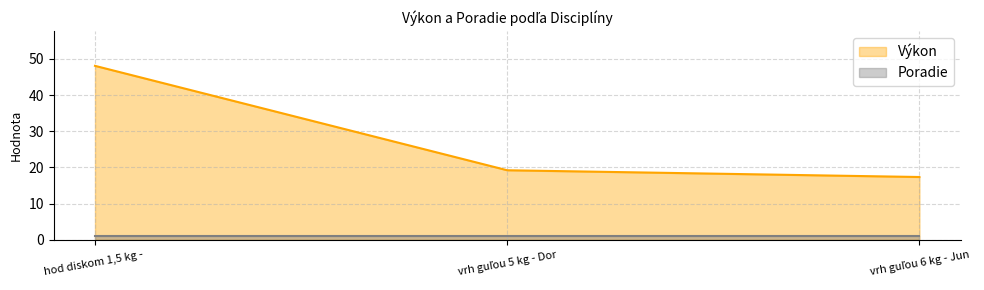

At hod diskom 1,5 kg - , list the series in order from smallest to largest.

Poradie, Výkon